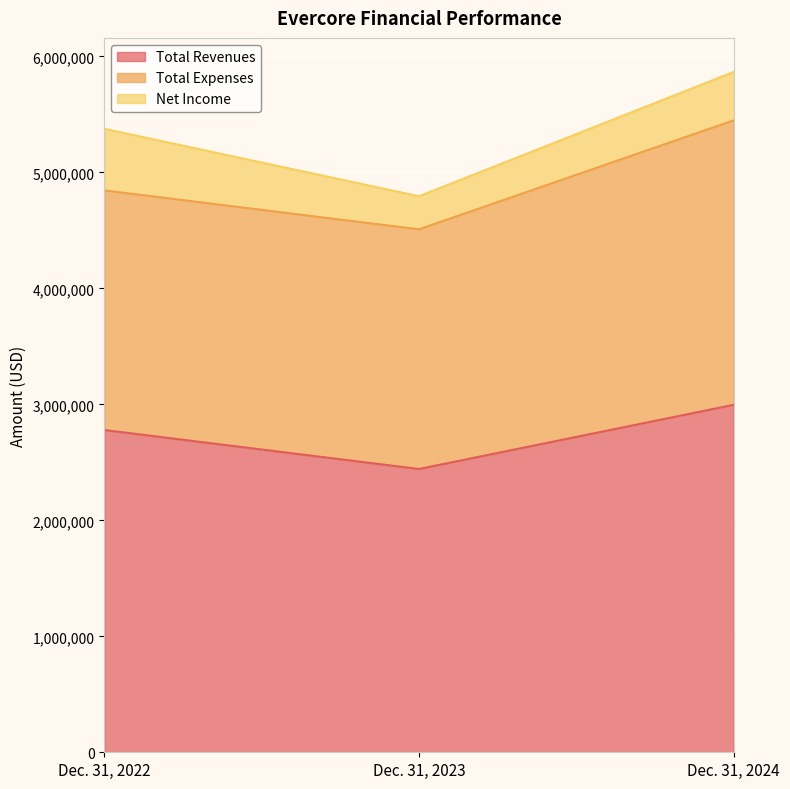

True or false: Net Income has a value of 291791 at Dec. 31, 2022.

False